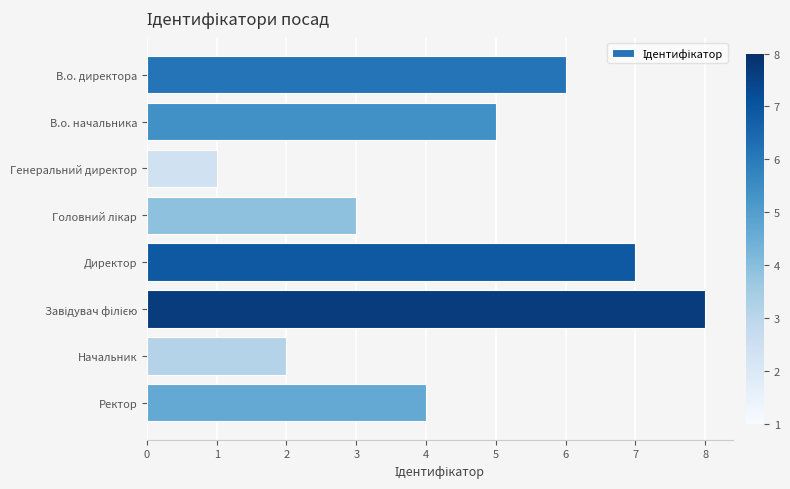

What is the label of the 7th bar from the bottom?

В.о. начальника